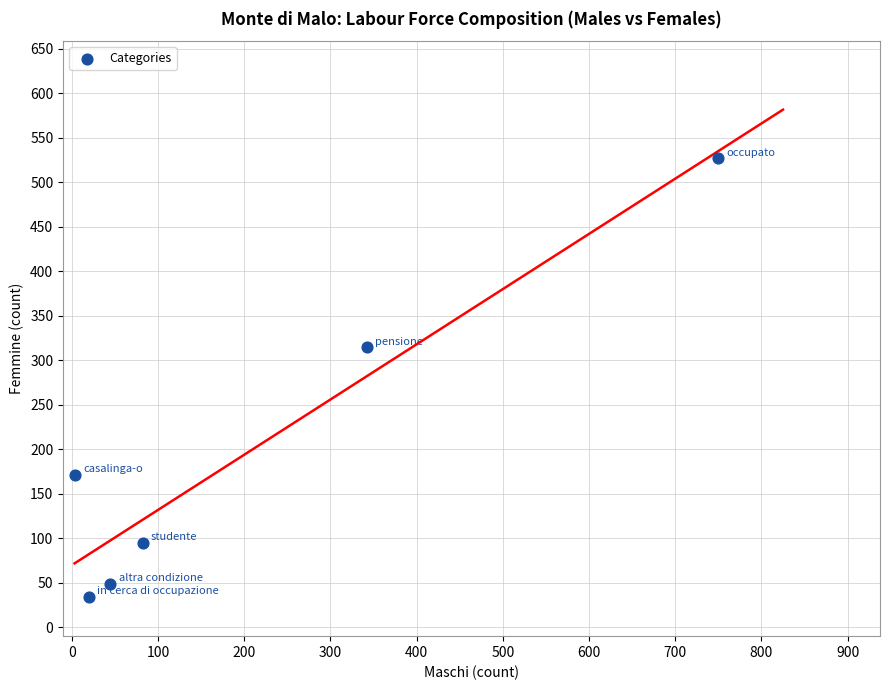

What is the range of X values (max minus min)?

746.1